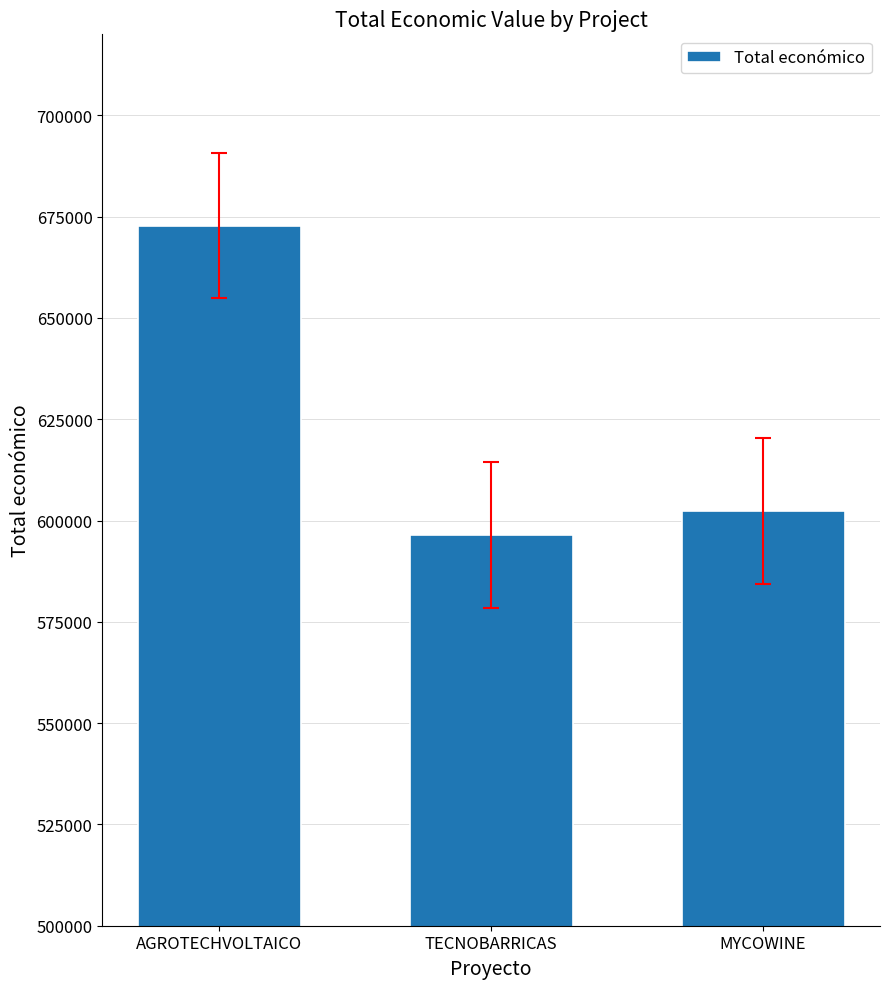

Rank the categories by value from highest to lowest.

AGROTECHVOLTAICO, MYCOWINE, TECNOBARRICAS